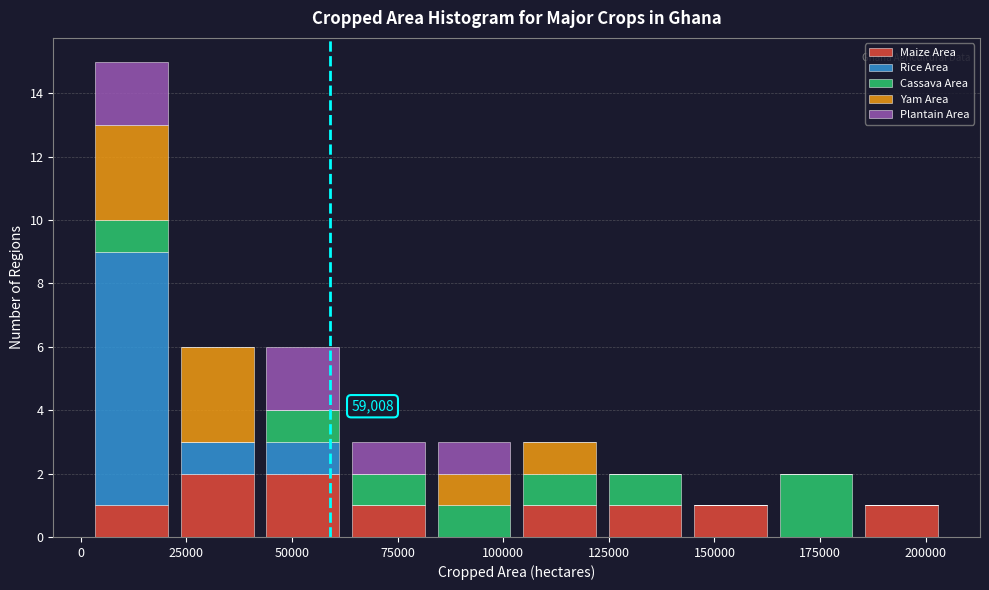

Which range on the x-axis has the tallest stacked bar (by total height)?

0 to 20000